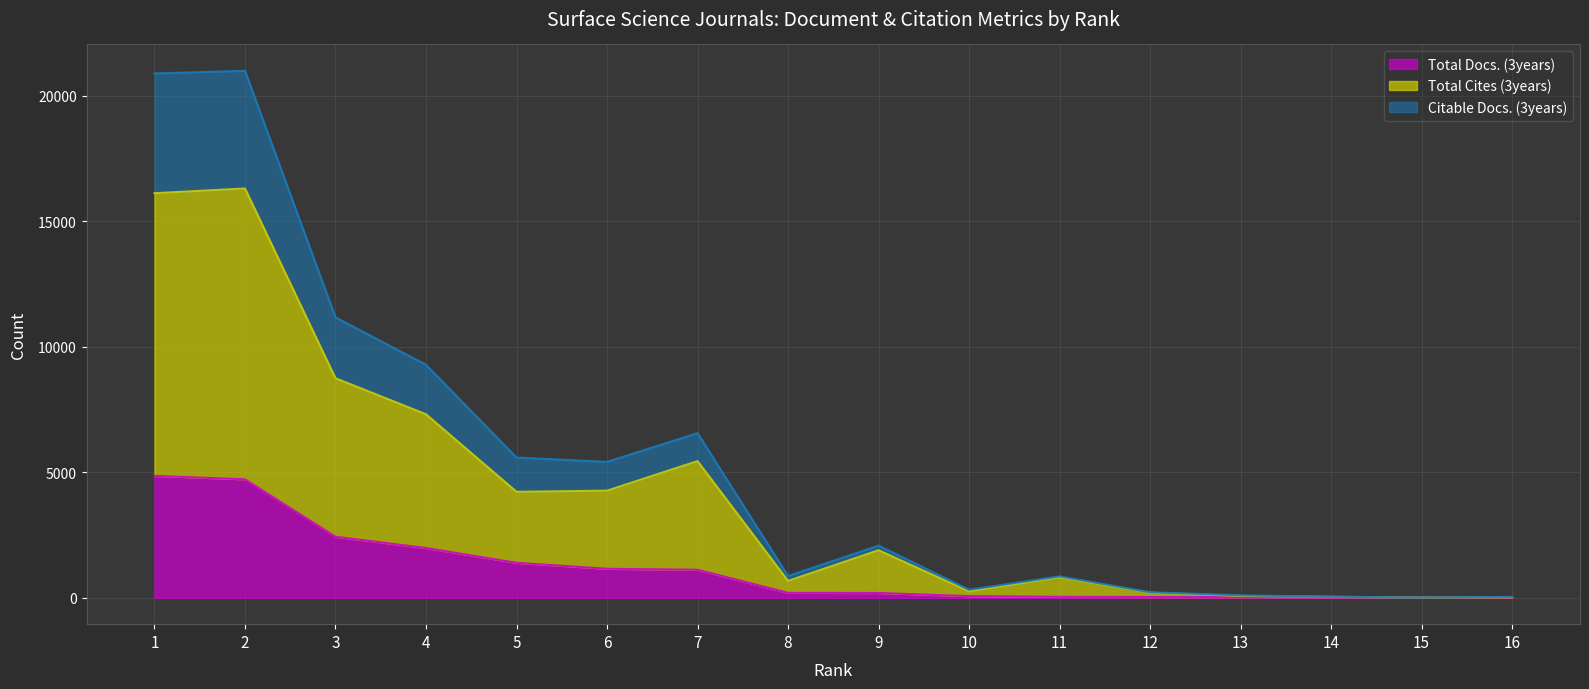

Which category has the lowest value in the Total Cites (3years) series?

15